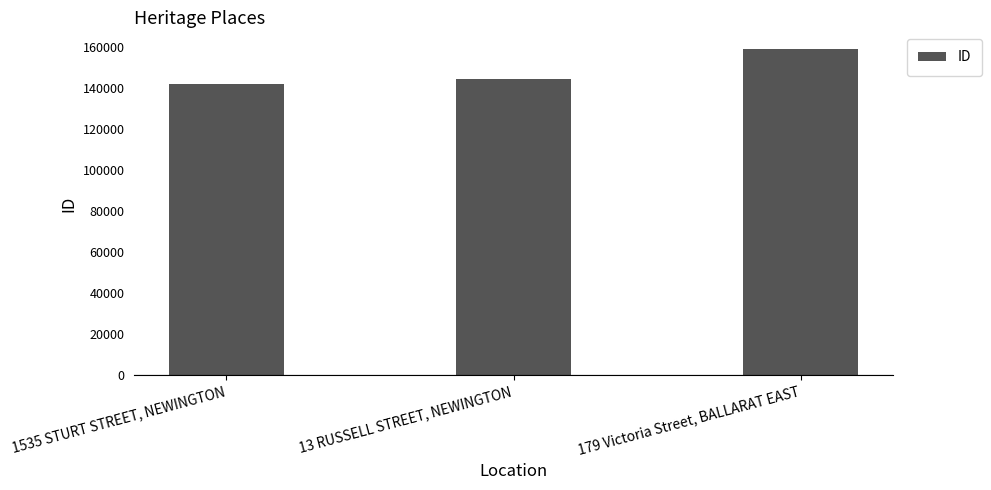

How many categories are shown in the chart?

3